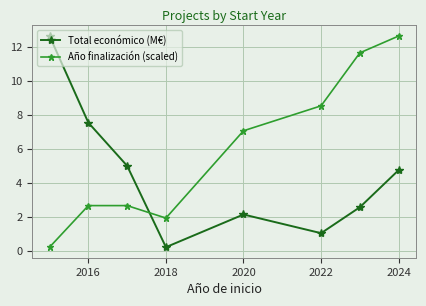

How many interior local valleys does the Total económico (M€) series have?

2